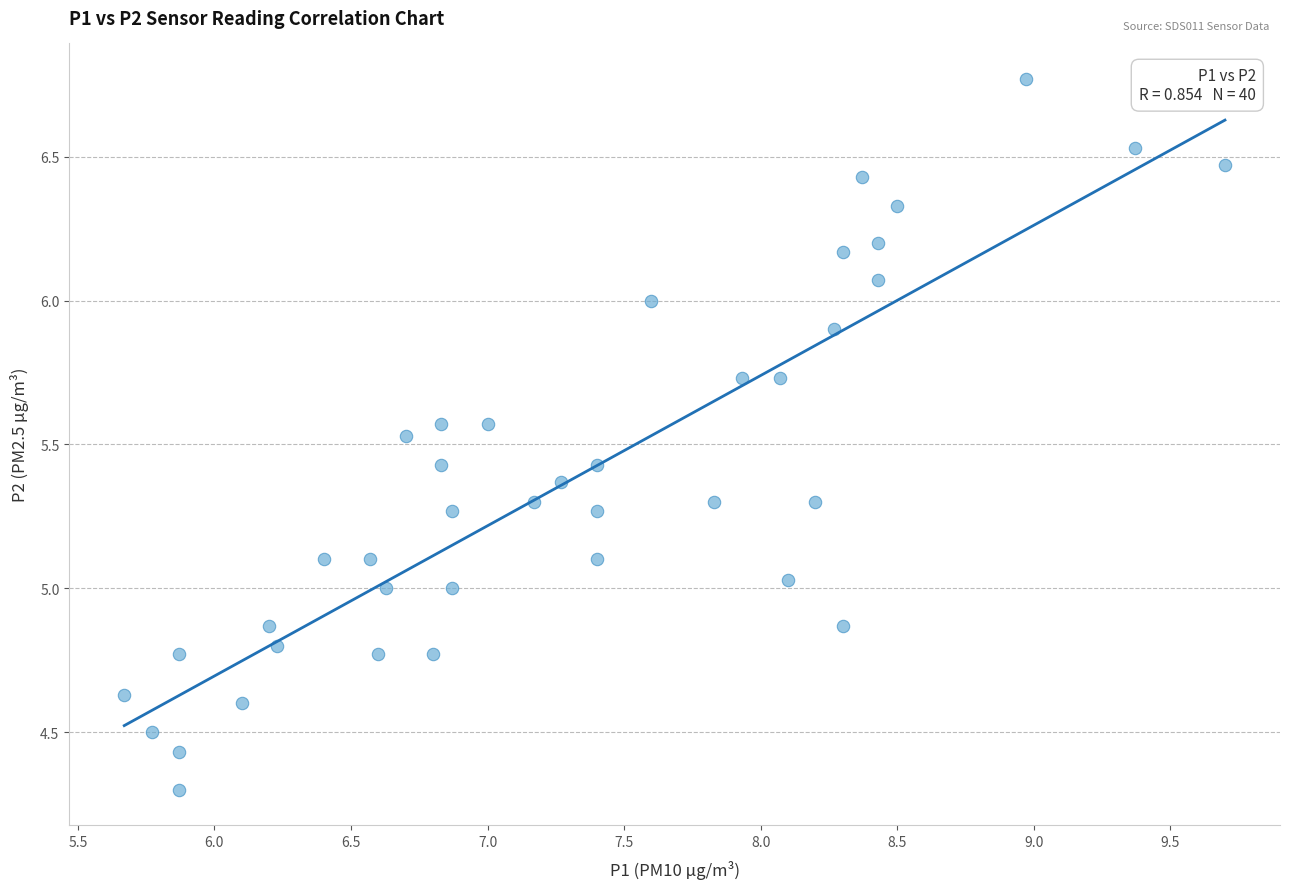

What is the range of X values (max minus min)?

4.0